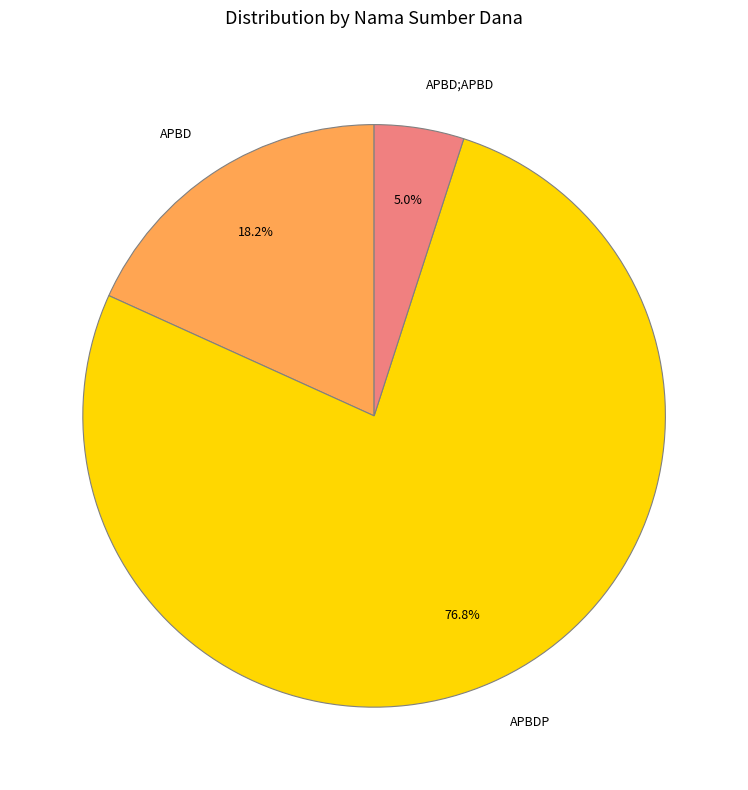

What percentage do APBD and APBD;APBD together represent?

23.2%